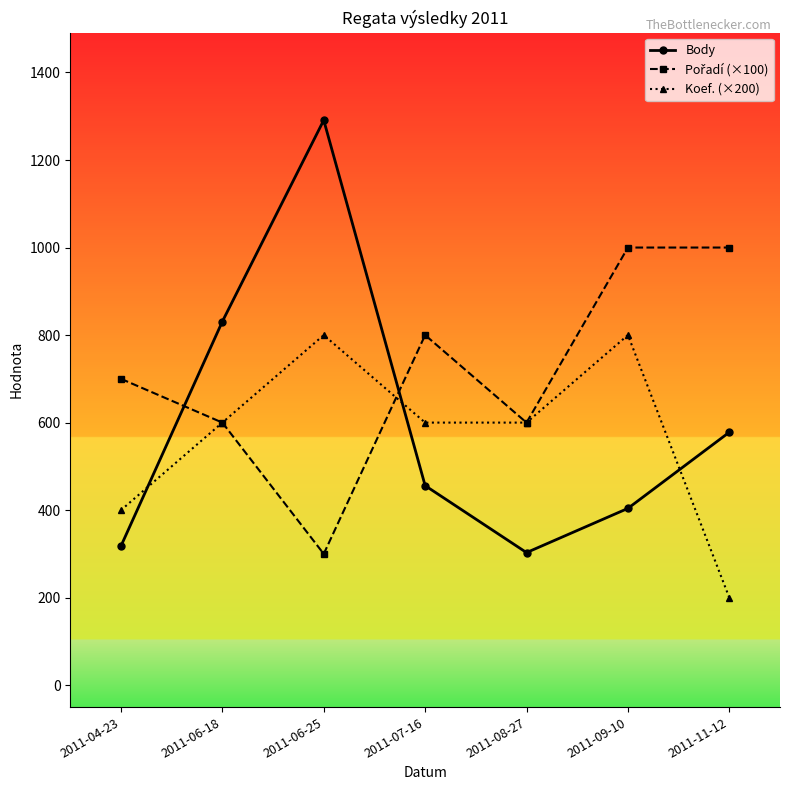

How many data points in Koef. (×200) are less than 600?

2